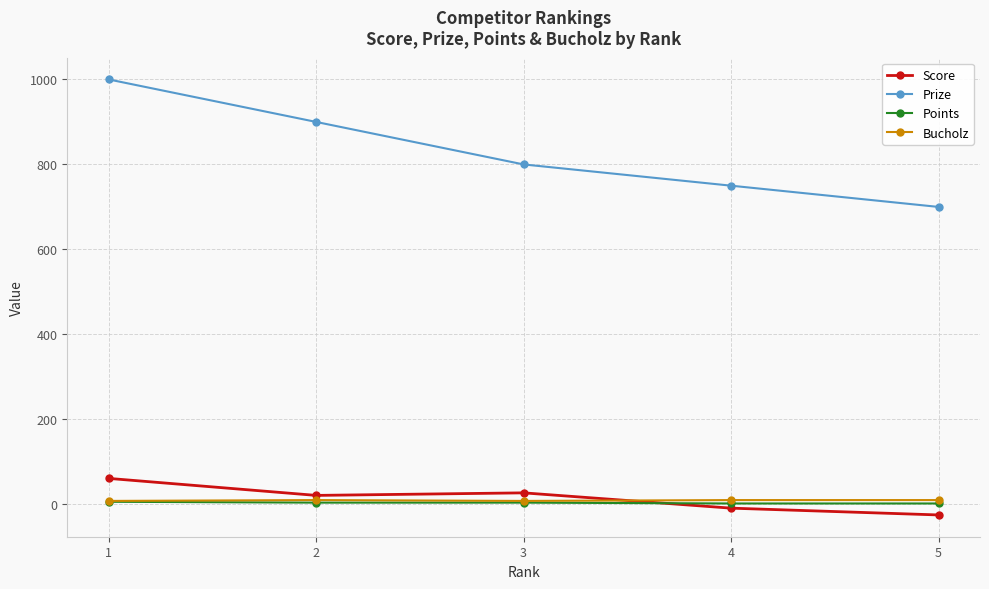

What is the average value of the Score series?

15